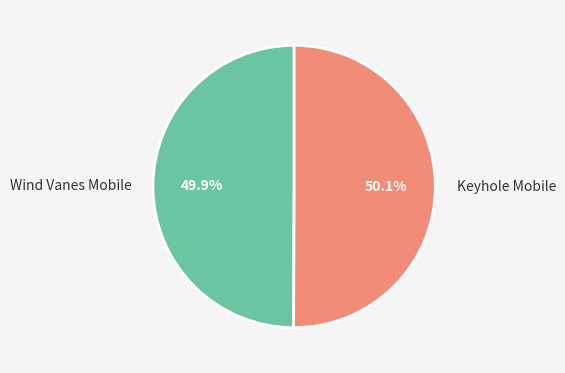

Is there any slice that represents more than half of the pie?

Yes